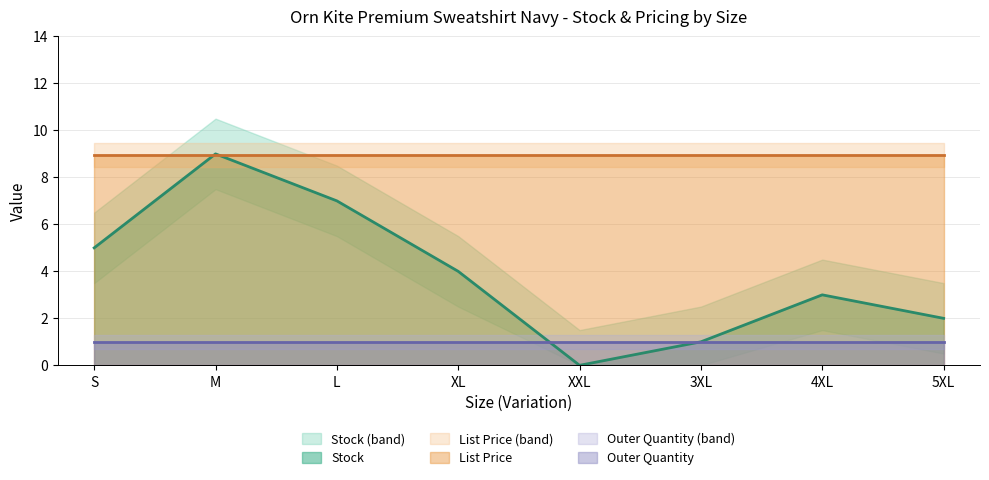

Which category has the lowest value across all series?

XXL